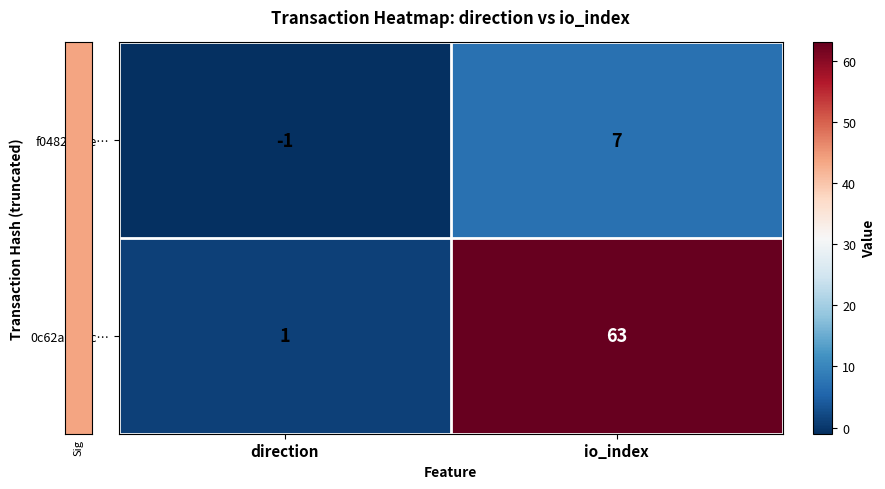

What is the greatest value displayed?

63